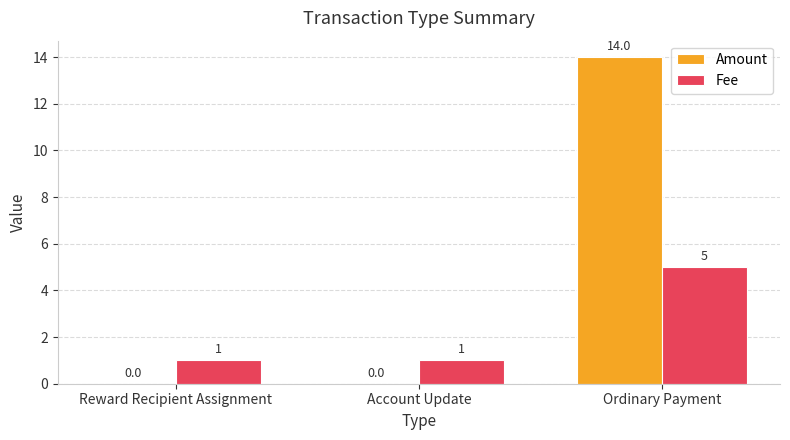

What value does the Fee series have at Reward Recipient Assignment?

1.0